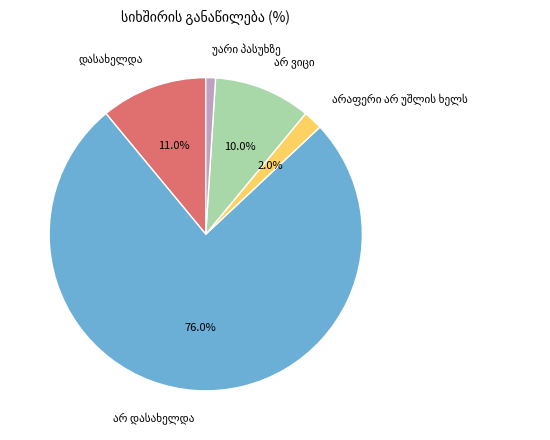

Is there a majority slice in this chart?

Yes